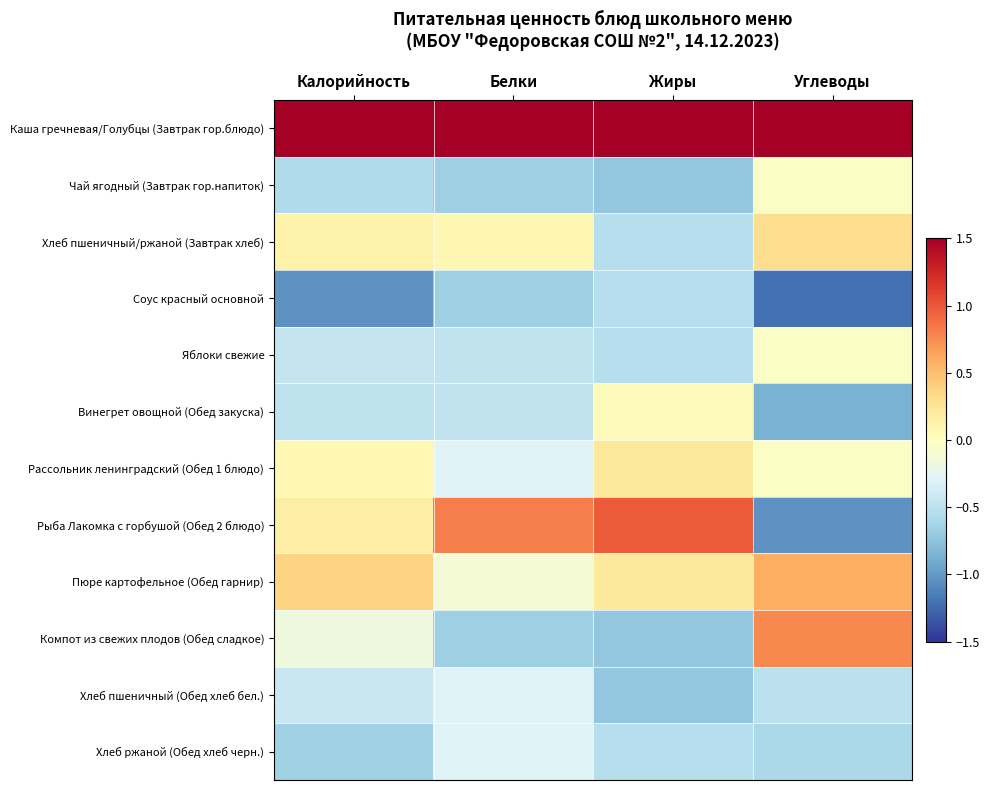

Reading left to right, transcribe all the data shown in this chart.

Каша гречневая/Голубцы (Завтрак гор.блюдо): Калорийность=3.1	Белки=3.0	Жиры=2.9	Углеводы=2.7
Чай ягодный (Завтрак гор.напиток): Калорийность=-0.6	Белки=-0.7	Жиры=-0.7	Углеводы=-0.0
Хлеб пшеничный/ржаной (Завтрак хлеб): Калорийность=0.1	Белки=0.1	Жиры=-0.5	Углеводы=0.3
Соус красный основной: Калорийность=-1.0	Белки=-0.7	Жиры=-0.5	Углеводы=-1.2
Яблоки свежие: Калорийность=-0.5	Белки=-0.5	Жиры=-0.5	Углеводы=-0.0
Винегрет овощной (Обед закуска): Калорийность=-0.5	Белки=-0.5	Жиры=0.0	Углеводы=-0.9
Рассольник ленинградский (Обед 1 блюдо): Калорийность=0.1	Белки=-0.3	Жиры=0.2	Углеводы=-0.0
Рыба Лакомка с горбушой (Обед 2 блюдо): Калорийность=0.2	Белки=0.8	Жиры=1.0	Углеводы=-1.0
Пюре картофельное (Обед гарнир): Калорийность=0.4	Белки=-0.1	Жиры=0.2	Углеводы=0.6
Компот из свежих плодов (Обед сладкое): Калорийность=-0.2	Белки=-0.7	Жиры=-0.7	Углеводы=0.8
Хлеб пшеничный (Обед хлеб бел.): Калорийность=-0.4	Белки=-0.3	Жиры=-0.7	Углеводы=-0.5
Хлеб ржаной (Обед хлеб черн.): Калорийность=-0.7	Белки=-0.3	Жиры=-0.5	Углеводы=-0.6